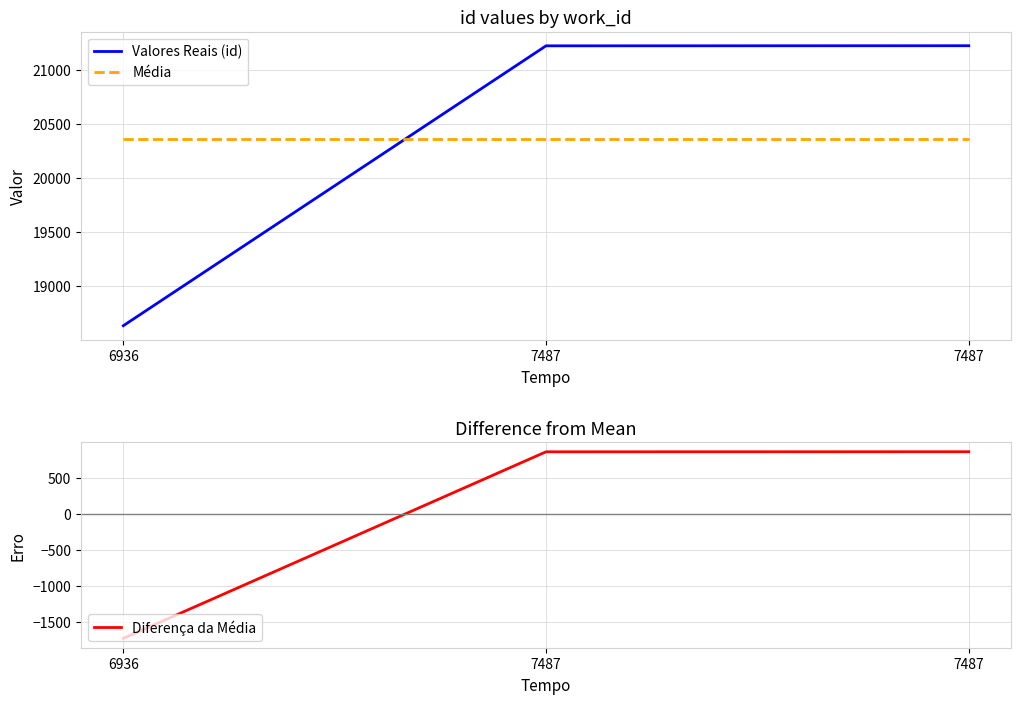

Reading left to right, list all the values displayed in this chart.

Valores Reais (id): 6936=18635.0	7487=21227.0	7487=21228.0
Média: 6936=20363.3	7487=20363.3	7487=20363.3
Diferença da Média: 6936=-1728.3	7487=863.7	7487=864.7